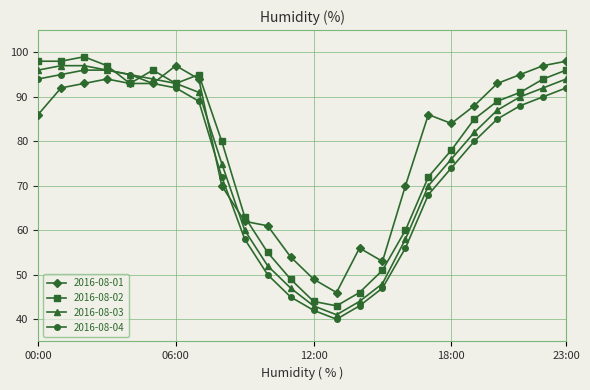

What is the lowest value of the 2016-08-04 series?

40